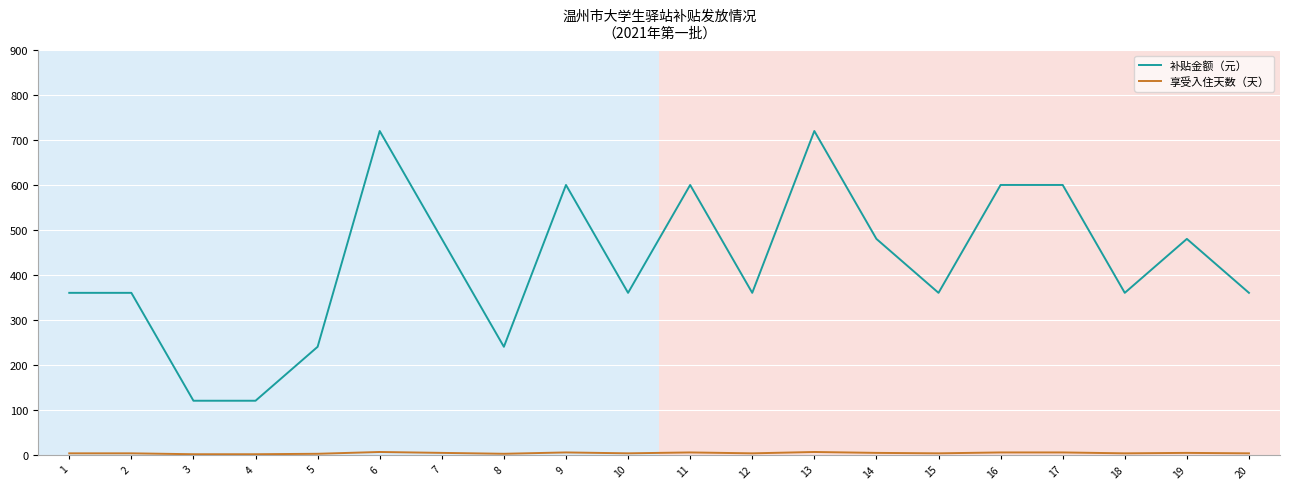

At how many categories does at least one series exceed 454?

9